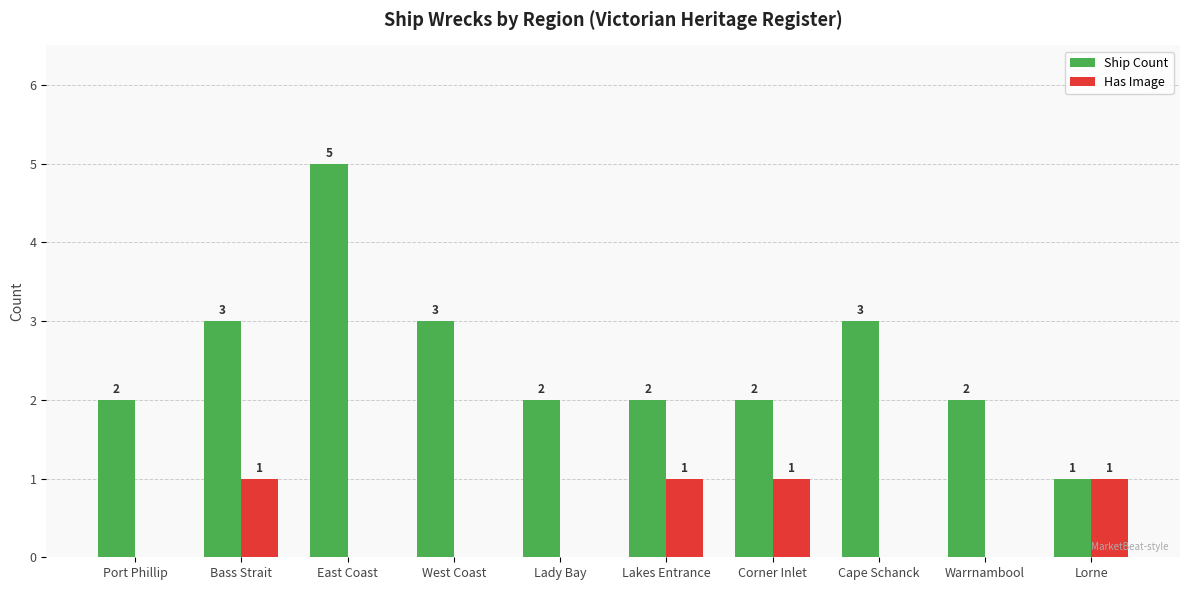

Count the Has Image values in the range 0 to 1.

10